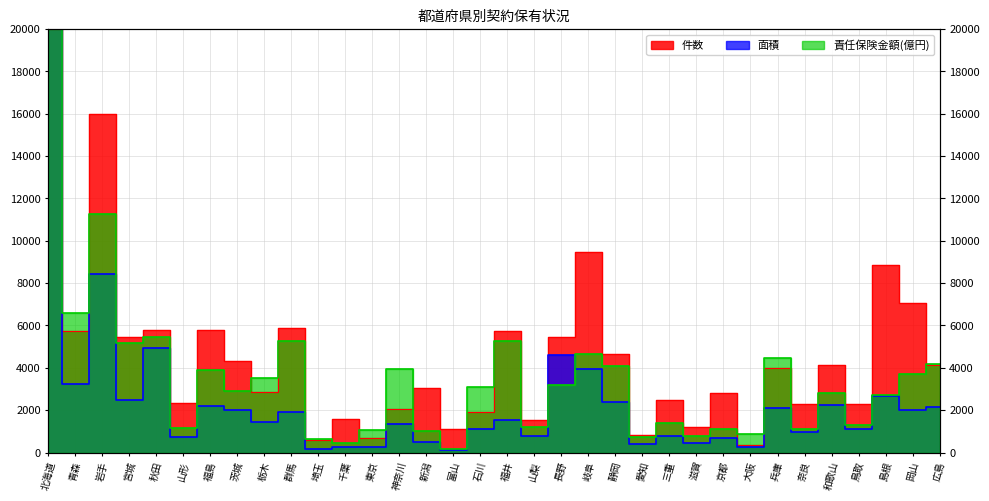

In 面積, how many points are higher than both neighbors (excluding endpoints)?

12